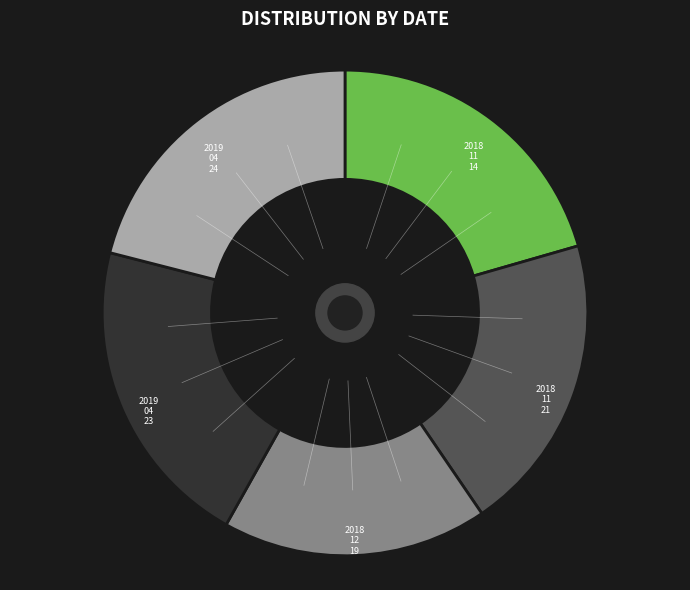

Is there a majority slice in this chart?

No